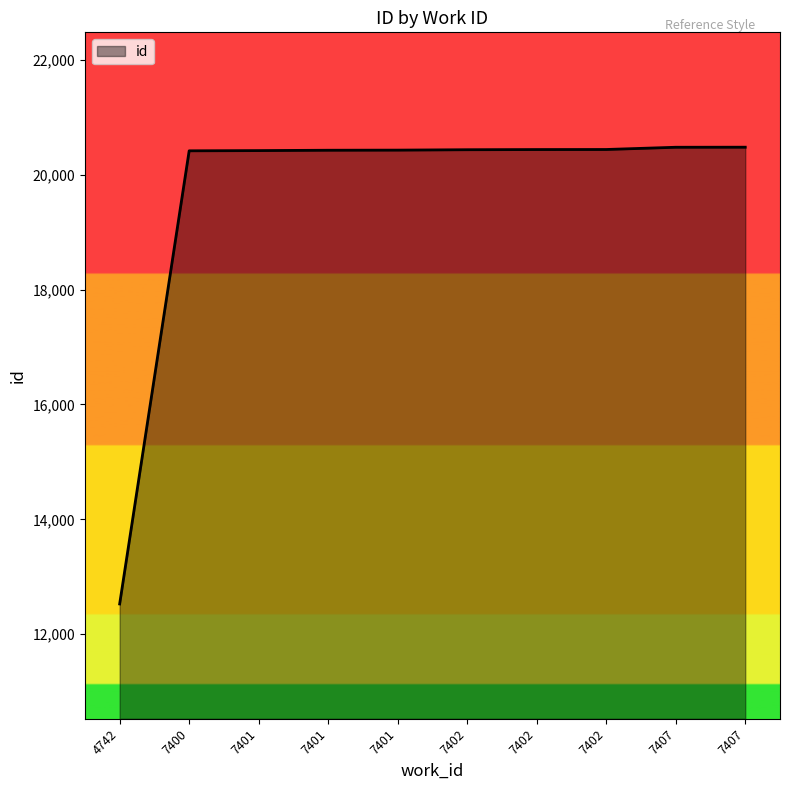

What is the maximum value shown in the chart?

20480